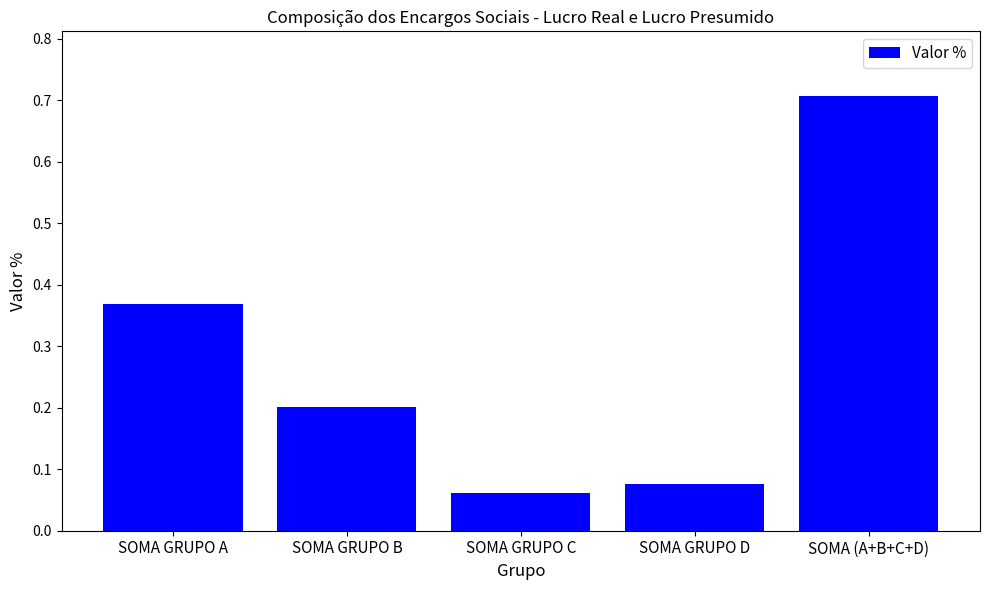

The value at SOMA GRUPO A is 0.2. True or false?

False